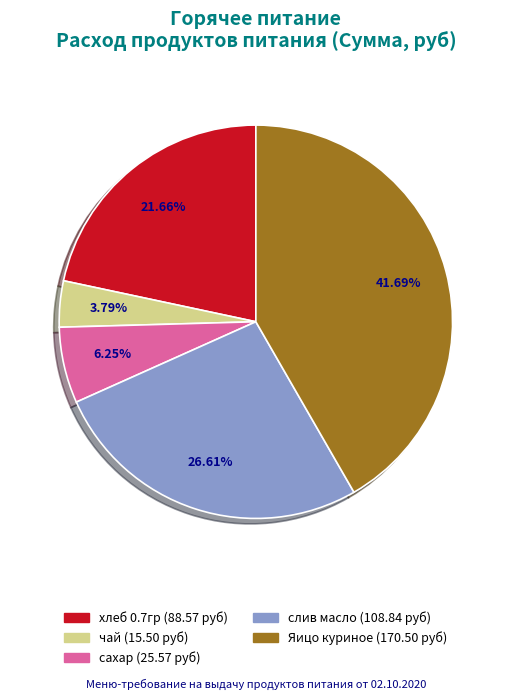

Which slice is the largest?

Яицо куриное